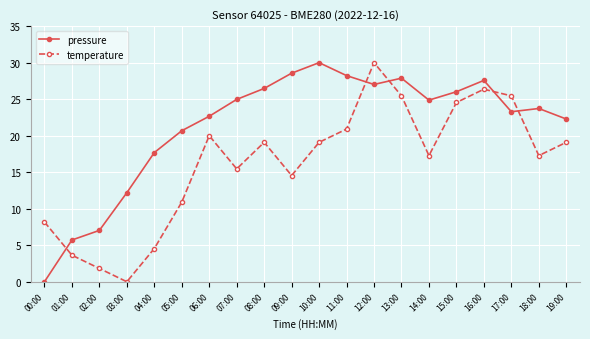

Rank the series at 03:00 from highest to lowest value.

pressure, temperature